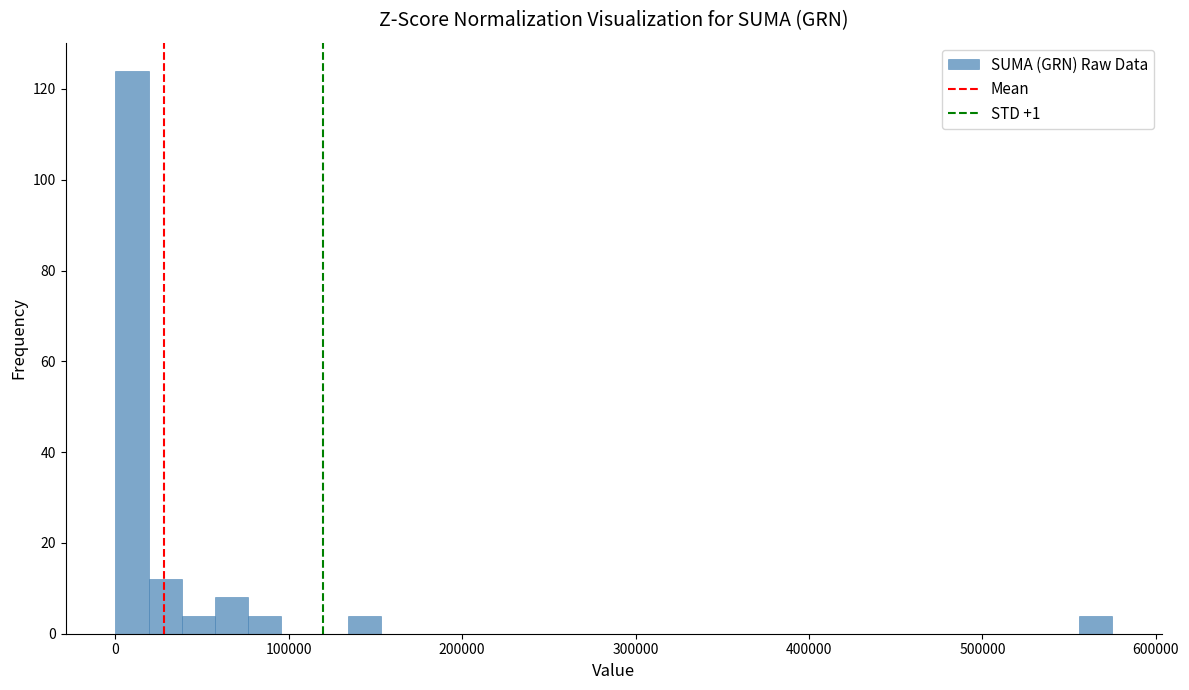

Read against the x-axis, roughly where is the centre of the tallest bar?

10000